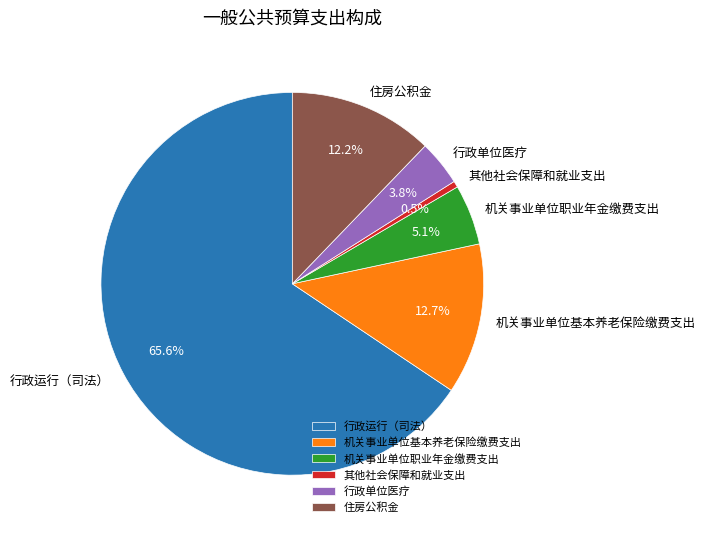

Between 行政运行（司法） and 其他社会保障和就业支出, which is larger?

行政运行（司法）